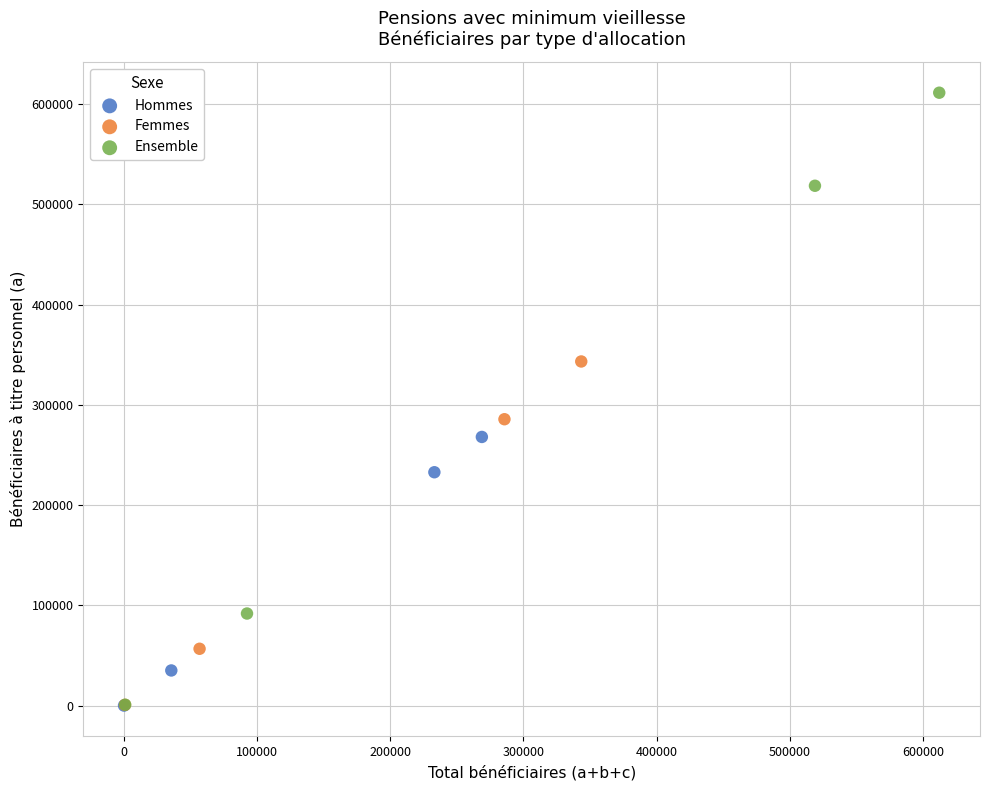

Which series contains the highest Y value?

Ensemble